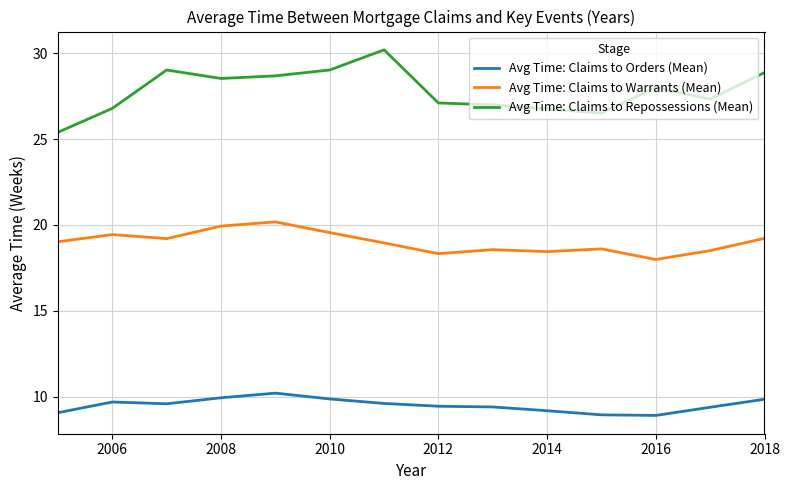

Which series has the widest spread of values?

Avg Time: Claims to Repossessions (Mean)